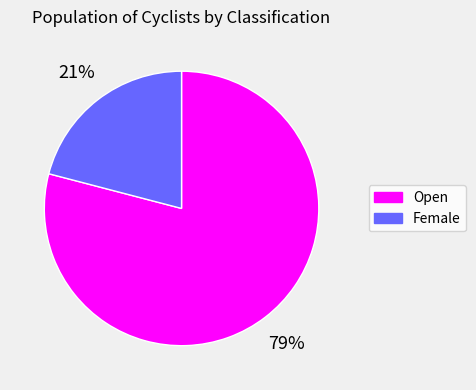

True or false: Open accounts for 65% of the total.

False